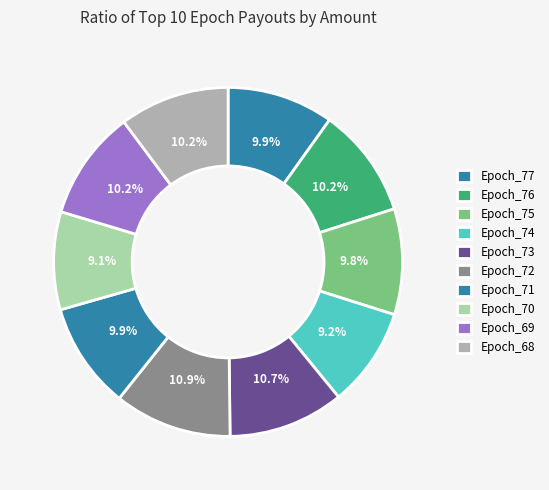

What percentage is NOT represented by Epoch_69?

89.8%